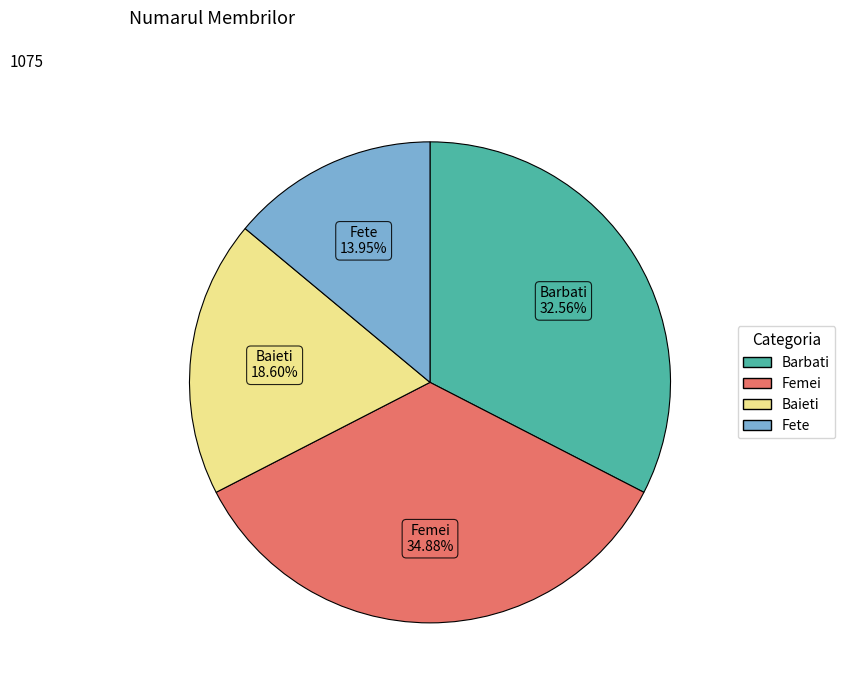

The Fete slice represents 23% of the pie. True or false?

False